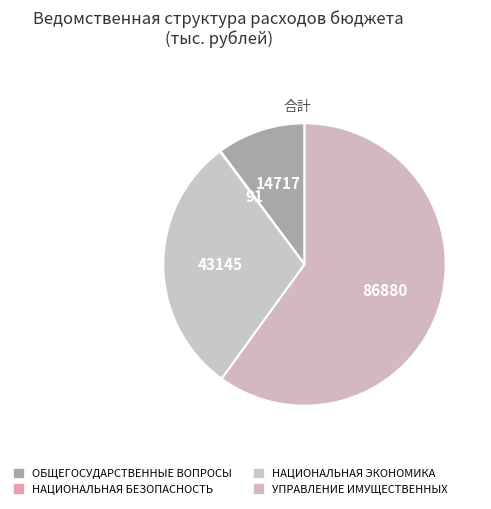

Approximately how many times larger is the value at НАЦИОНАЛЬНАЯ ЭКОНОМИКА compared to ОБЩЕГОСУДАРСТВЕННЫЕ ВОПРОСЫ?

2.9